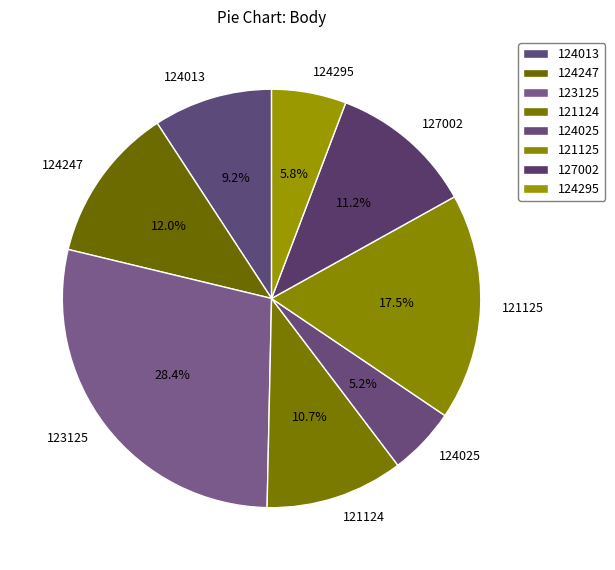

What portion of the pie excludes 124247?

88.0%